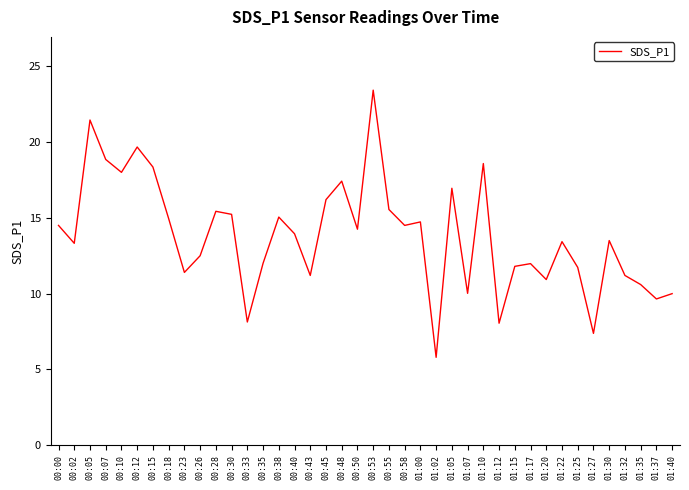

The chart shows a value of 28.9 at 01:05. True or false?

False